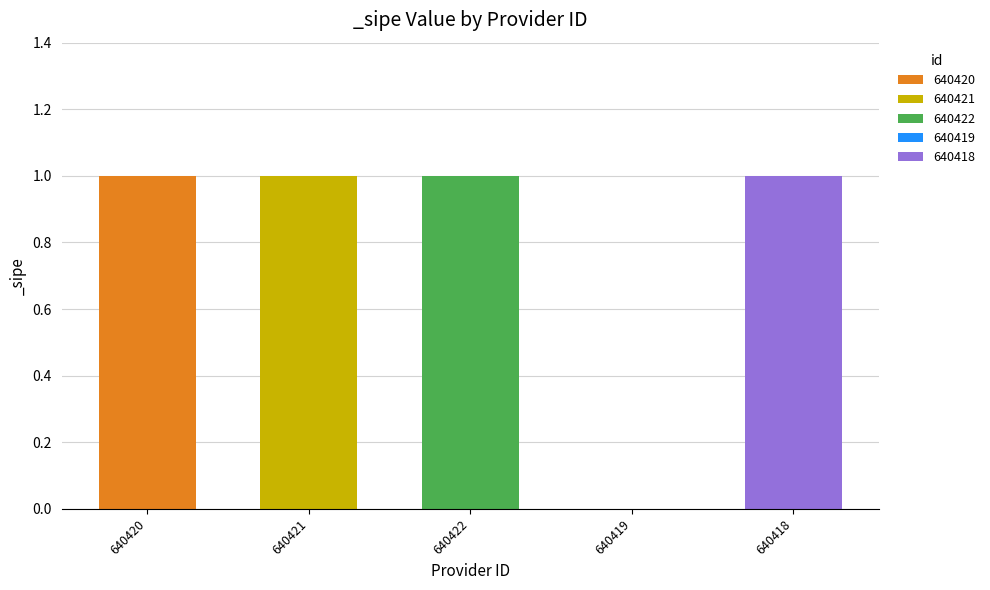

Which category has the highest value across all series?

640420